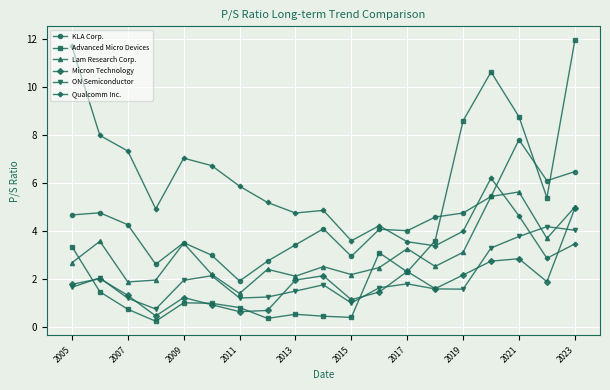

What is the value of the Advanced Micro Devices point at the 5th from the left?

1.0